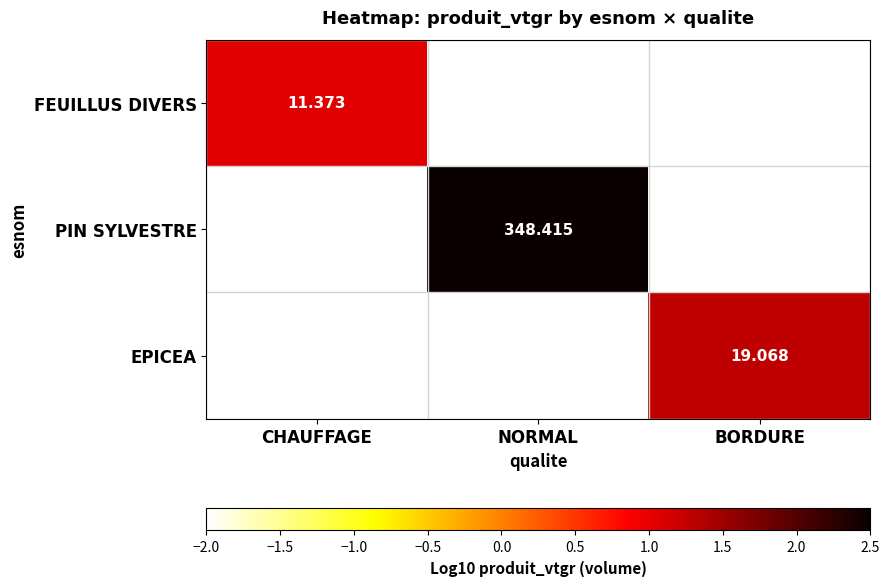

At which category does the chart reach its minimum across all series?

CHAUFFAGE